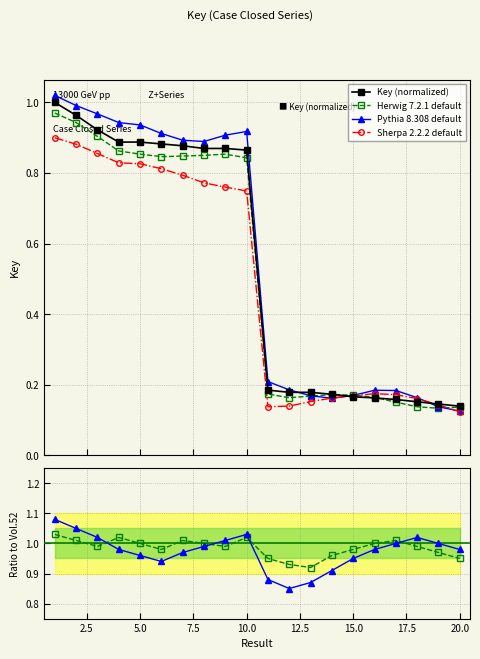

Is the value of Herwig 7.2.1 default at 15 greater than the value of Key_ratio2 at 18?

No